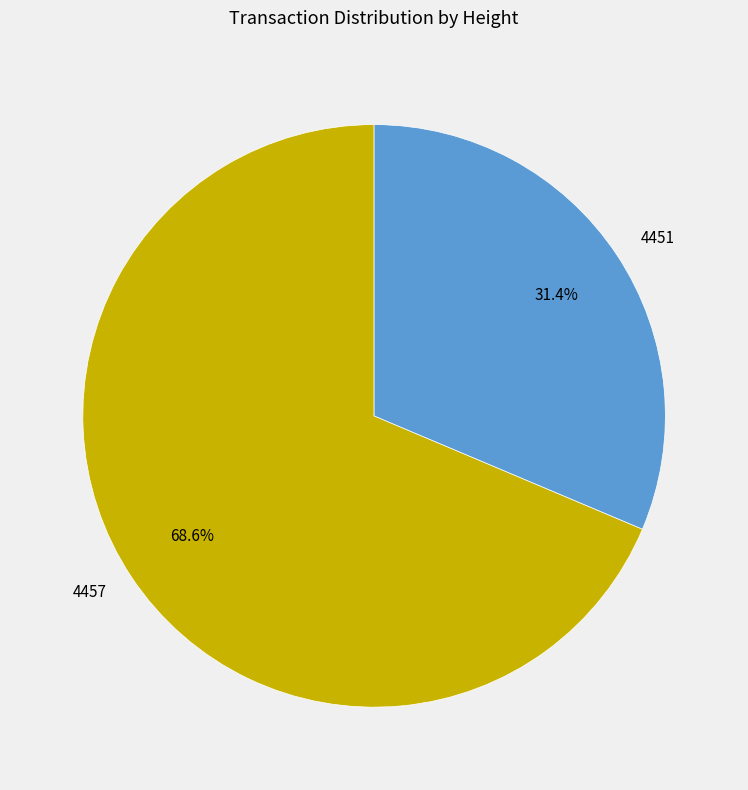

Which slice represents more than half of the pie?

4457